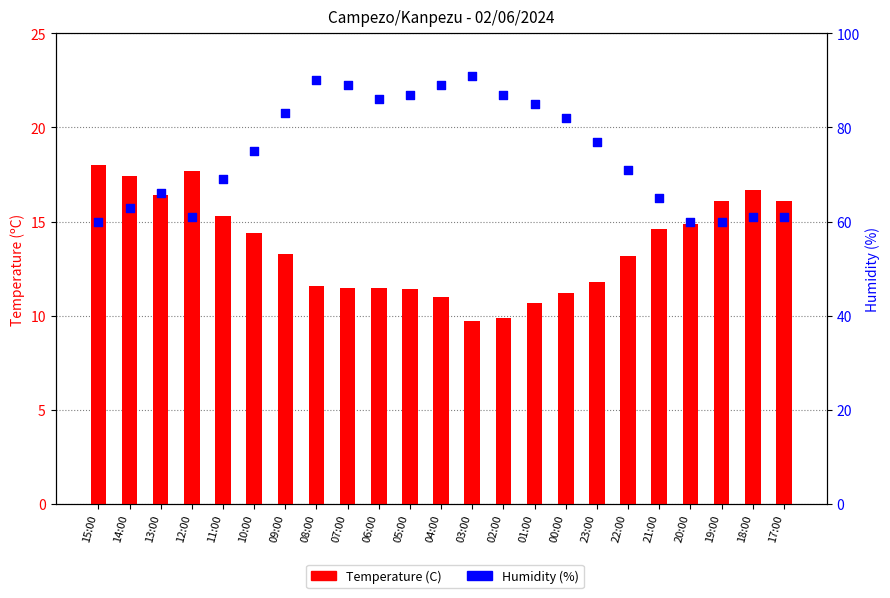

What are all the series names shown in the legend?

Temperature (C), Humidity (%)